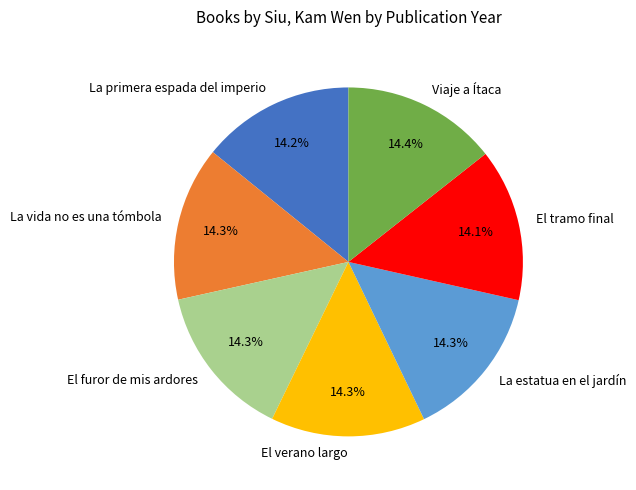

What is the ratio of the value at El tramo final to the value at El verano largo?

1.0